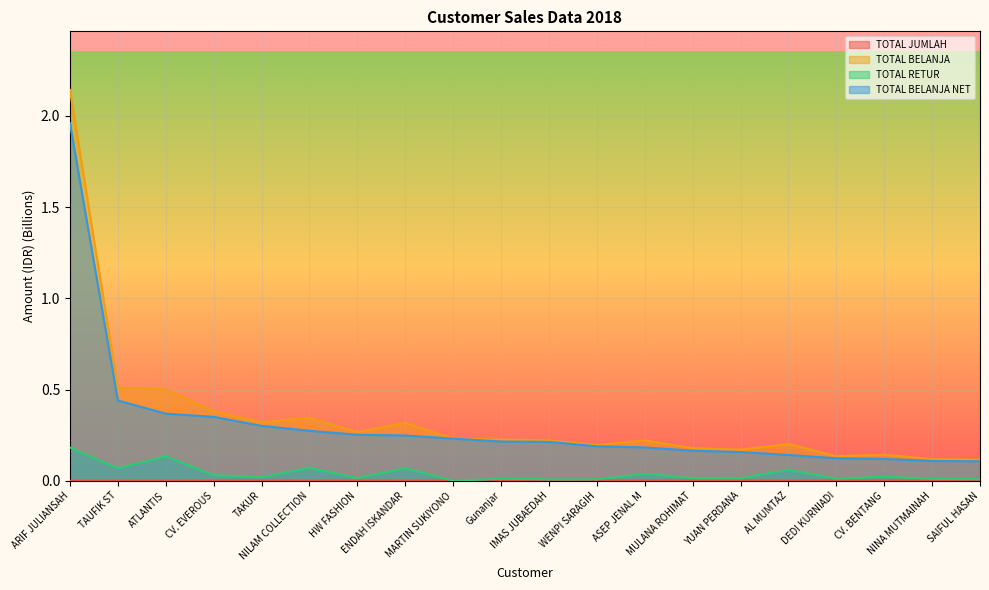

Which category has the lowest value in the TOTAL BELANJA NET series?

SAIFUL HASAN